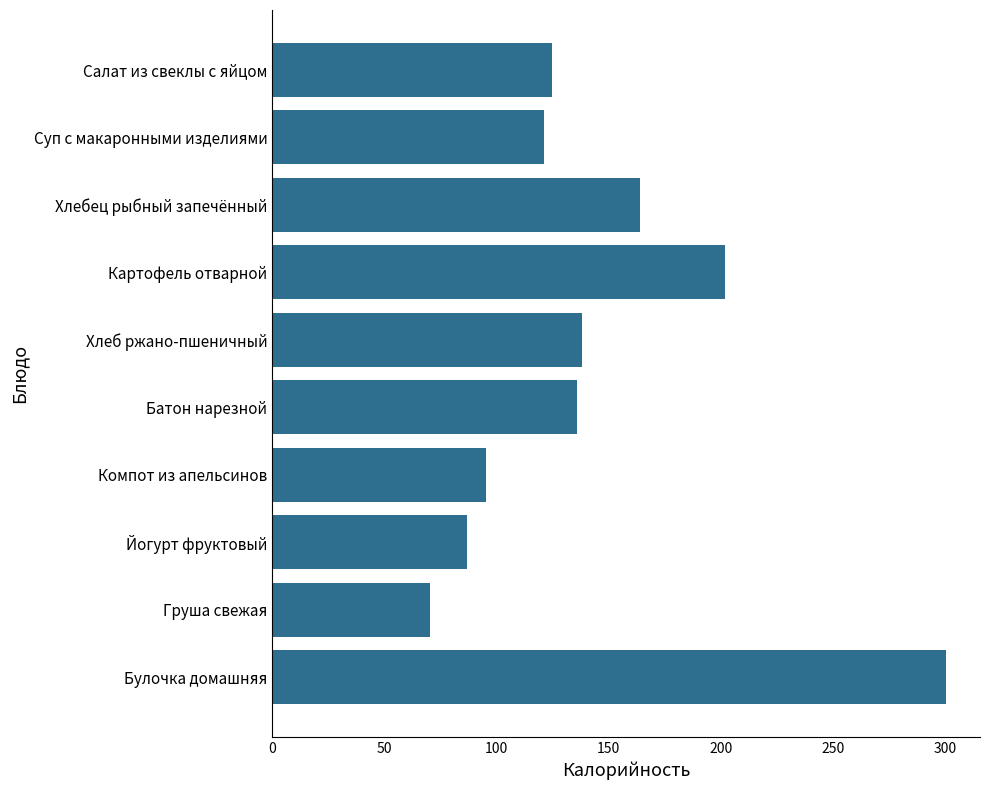

At which category does the chart reach its peak across all series?

Булочка домашняя